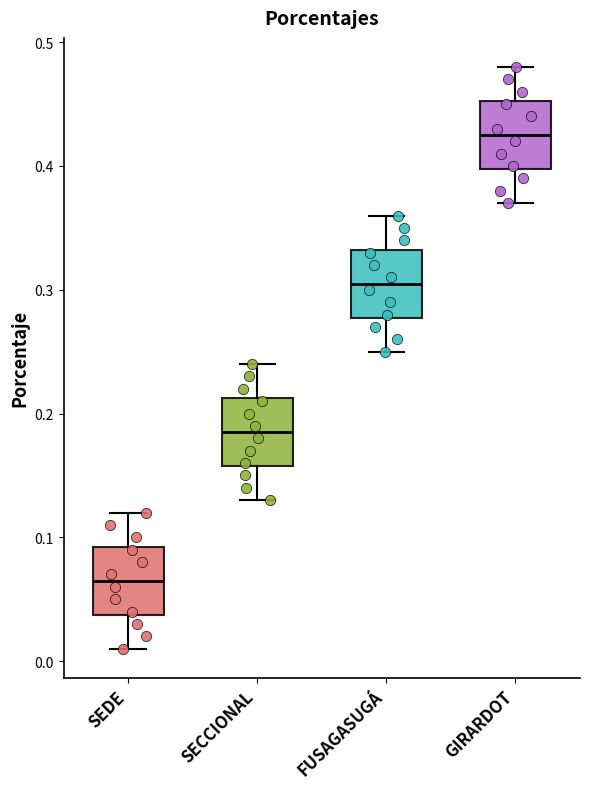

Where does the lower whisker of the box for SEDE end on the y-axis? The values are not printed on the chart, so give them approximately, as read against the axis.

0.01